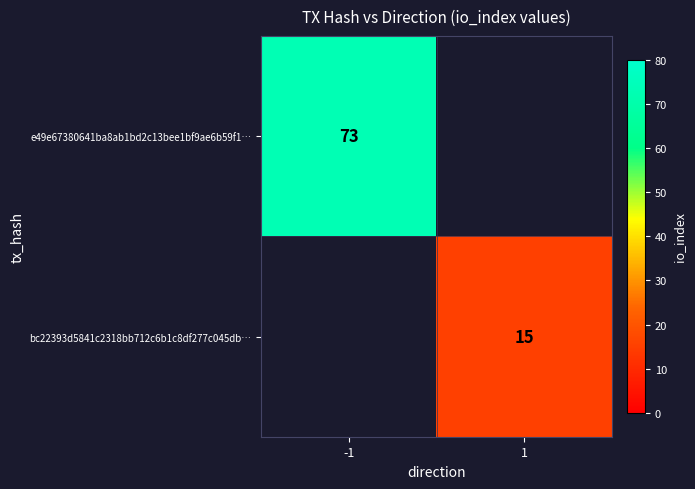

Is it true that bc22393d5841c2318bb712c6b1c8df277c045db… equals 20 at 1?

False